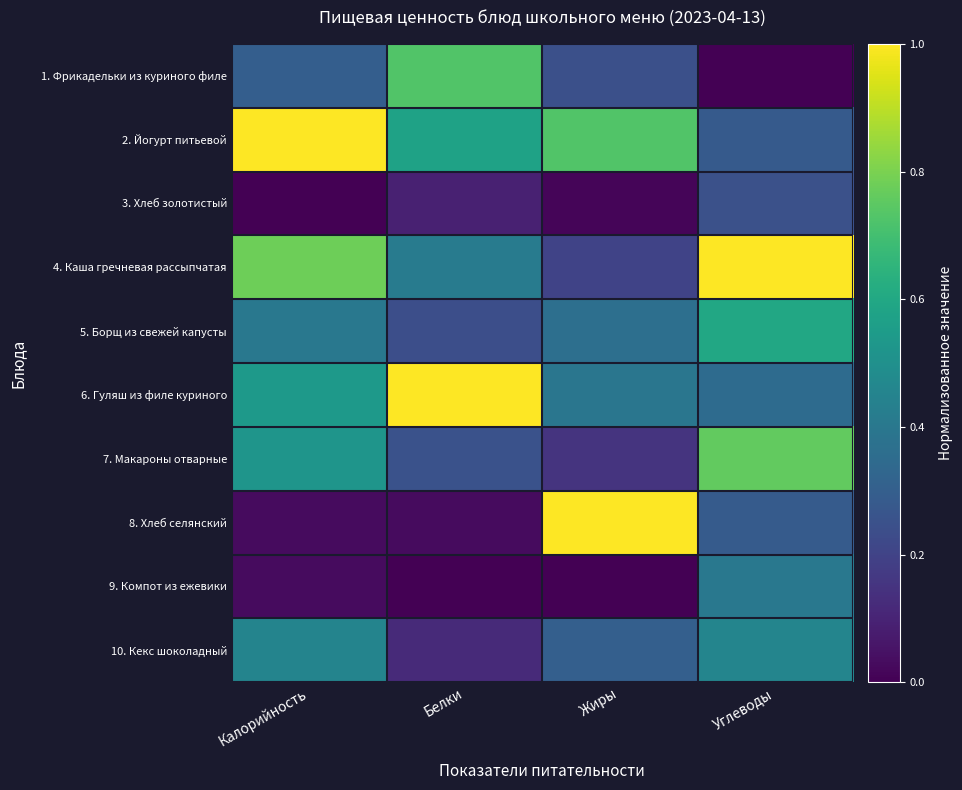

Reading left to right, what are all the values shown in this chart?

1. Фрикадельки из куриного филе: Калорийность=0.3	Белки=0.7	Жиры=0.2	Углеводы=0.0
2. Йогурт питьевой: Калорийность=1.0	Белки=0.6	Жиры=0.7	Углеводы=0.3
3. Хлеб золотистый: Калорийность=0.0	Белки=0.1	Жиры=0.0	Углеводы=0.2
4. Каша гречневая рассыпчатая: Калорийность=0.8	Белки=0.4	Жиры=0.2	Углеводы=1.0
5. Борщ из свежей капусты: Калорийность=0.4	Белки=0.2	Жиры=0.4	Углеводы=0.6
6. Гуляш из филе куриного: Калорийность=0.5	Белки=1.0	Жиры=0.4	Углеводы=0.3
7. Макароны отварные: Калорийность=0.5	Белки=0.3	Жиры=0.2	Углеводы=0.8
8. Хлеб селянский: Калорийность=0.0	Белки=0.0	Жиры=1.0	Углеводы=0.3
9. Компот из ежевики: Калорийность=0.0	Белки=0.0	Жиры=0.0	Углеводы=0.4
10. Кекс шоколадный: Калорийность=0.5	Белки=0.1	Жиры=0.3	Углеводы=0.5